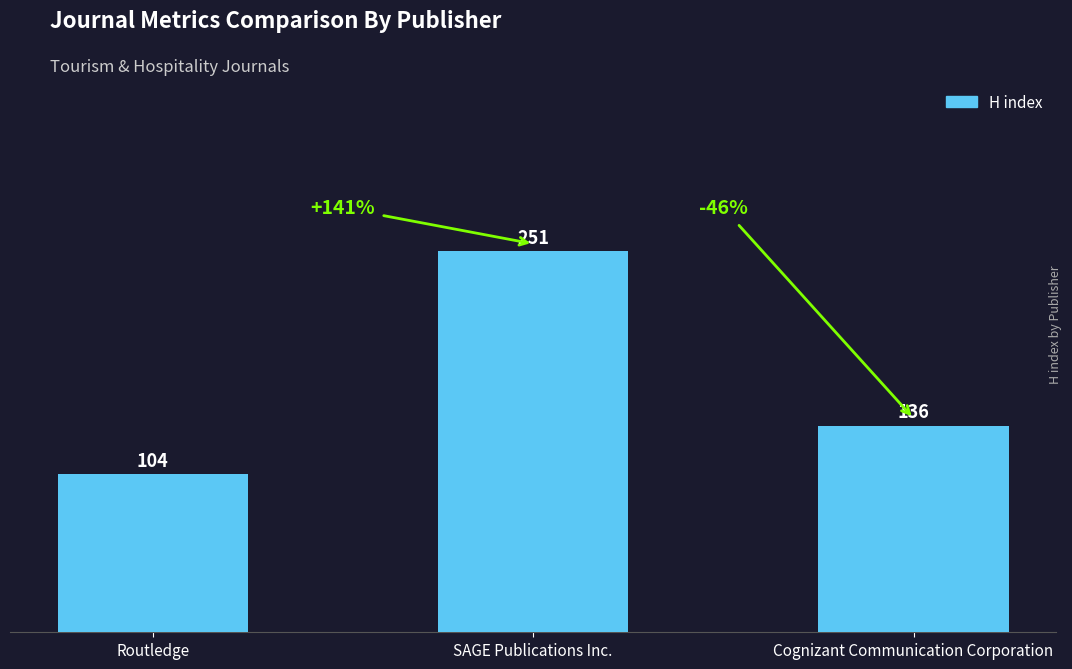

Are the bars grouped side by side (vs. stacked)?

No